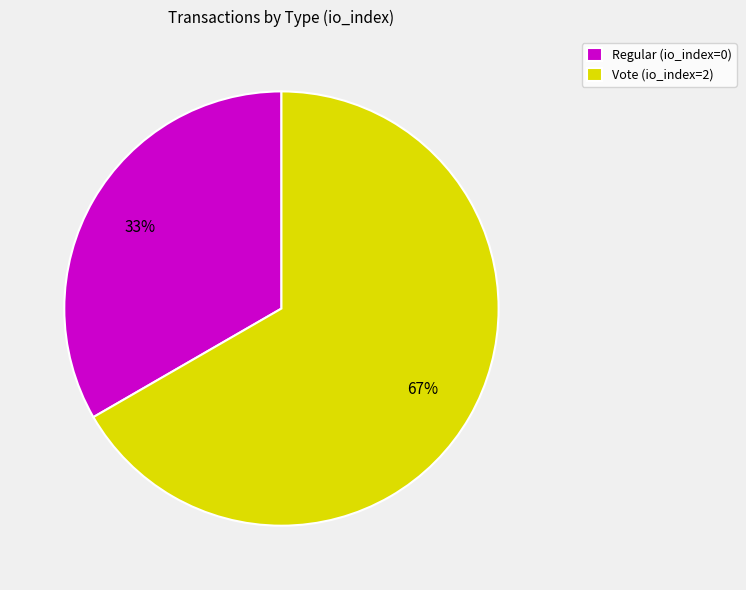

To the nearest percent, what is the combined percentage of Vote (io_index=2) and Regular (io_index=0)?

100%